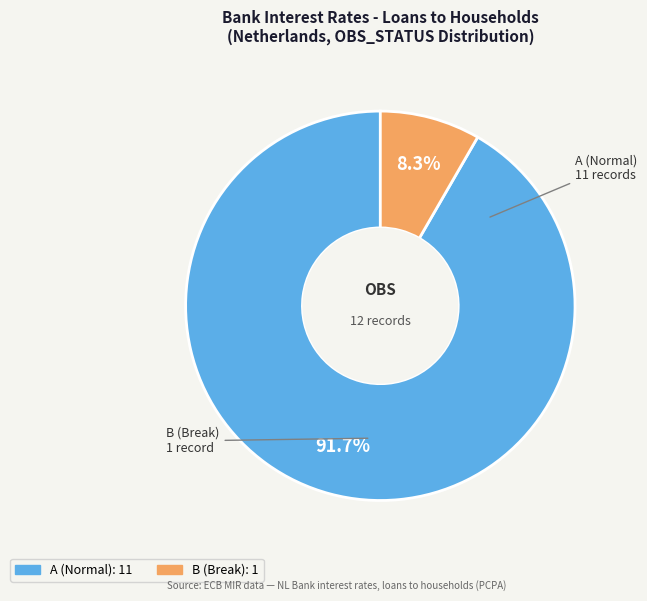

Is there any slice that represents more than half of the pie?

Yes